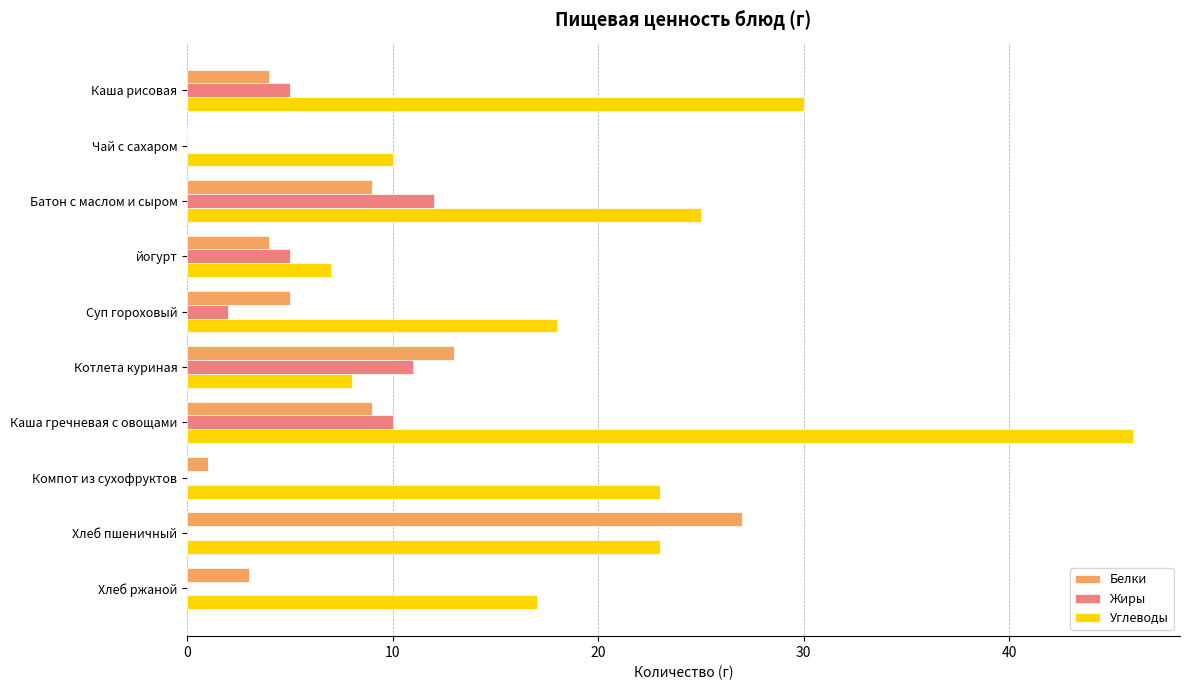

At which label does Жиры reach its peak?

Батон с маслом и сыром